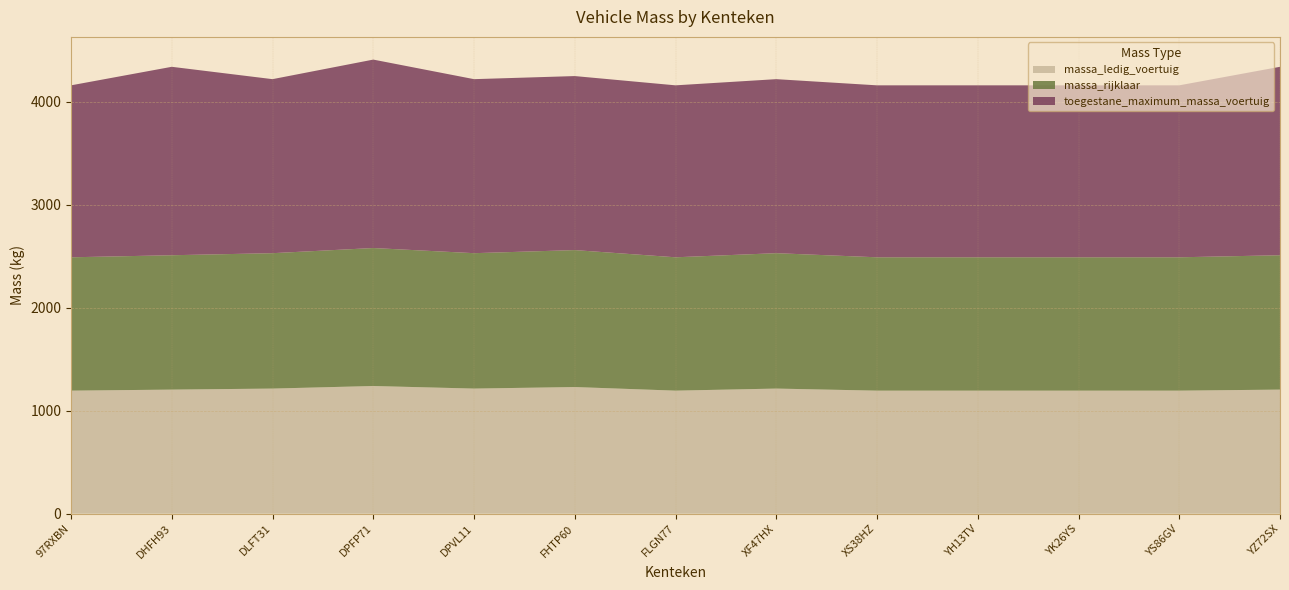

Reading left to right, extract all data points from this chart.

massa_ledig_voertuig: 97RXBN=1195	DHFH93=1205	DLFT31=1215	DPFP71=1240	DPVL11=1215	FHTP60=1230	FLGN77=1195	XF47HX=1215	XS38HZ=1195	YH13TV=1195	YK26YS=1195	YS86GV=1195	YZ72SX=1205
massa_rijklaar: 97RXBN=1295	DHFH93=1305	DLFT31=1315	DPFP71=1340	DPVL11=1315	FHTP60=1330	FLGN77=1295	XF47HX=1315	XS38HZ=1295	YH13TV=1295	YK26YS=1295	YS86GV=1295	YZ72SX=1305
toegestane_maximum_massa_voertuig: 97RXBN=1670	DHFH93=1830	DLFT31=1690	DPFP71=1830	DPVL11=1690	FHTP60=1690	FLGN77=1670	XF47HX=1690	XS38HZ=1670	YH13TV=1670	YK26YS=1670	YS86GV=1670	YZ72SX=1830